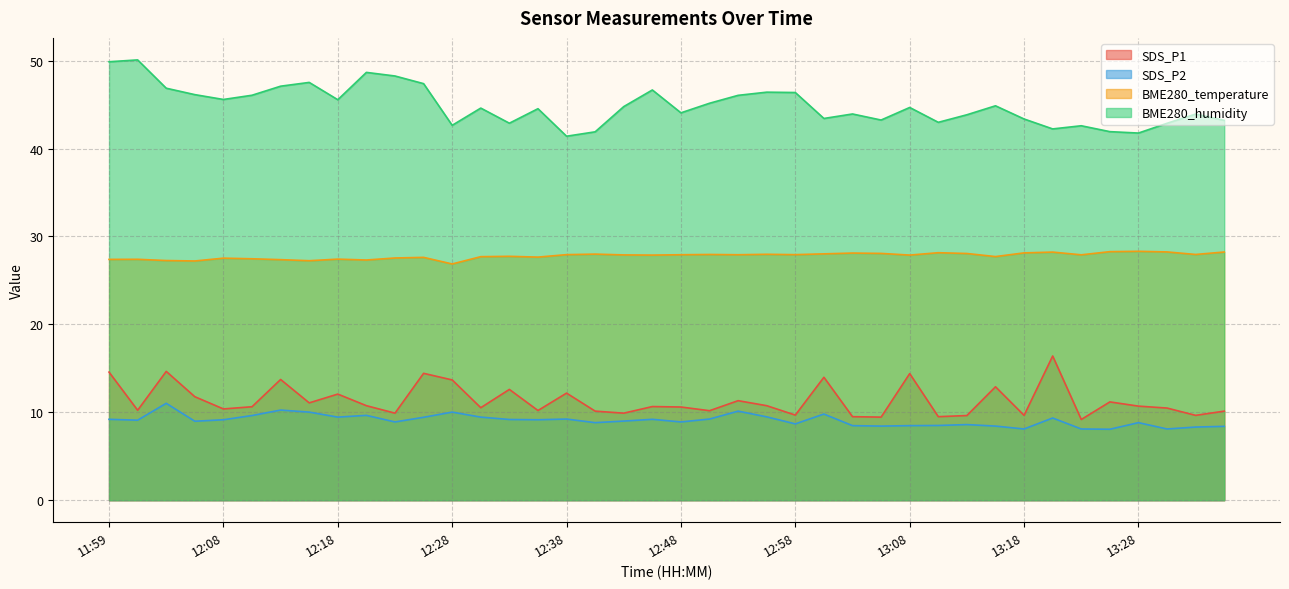

True or false: BME280_humidity and SDS_P2 intersect in this chart.

False